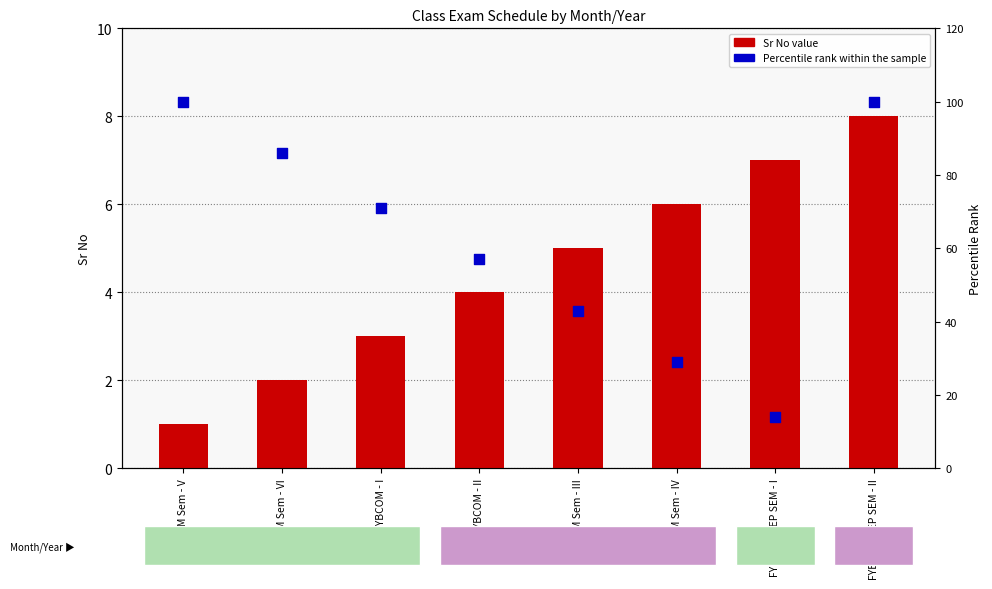

At which category is the sum across all series the highest?

FYBCOM NEP SEM - II